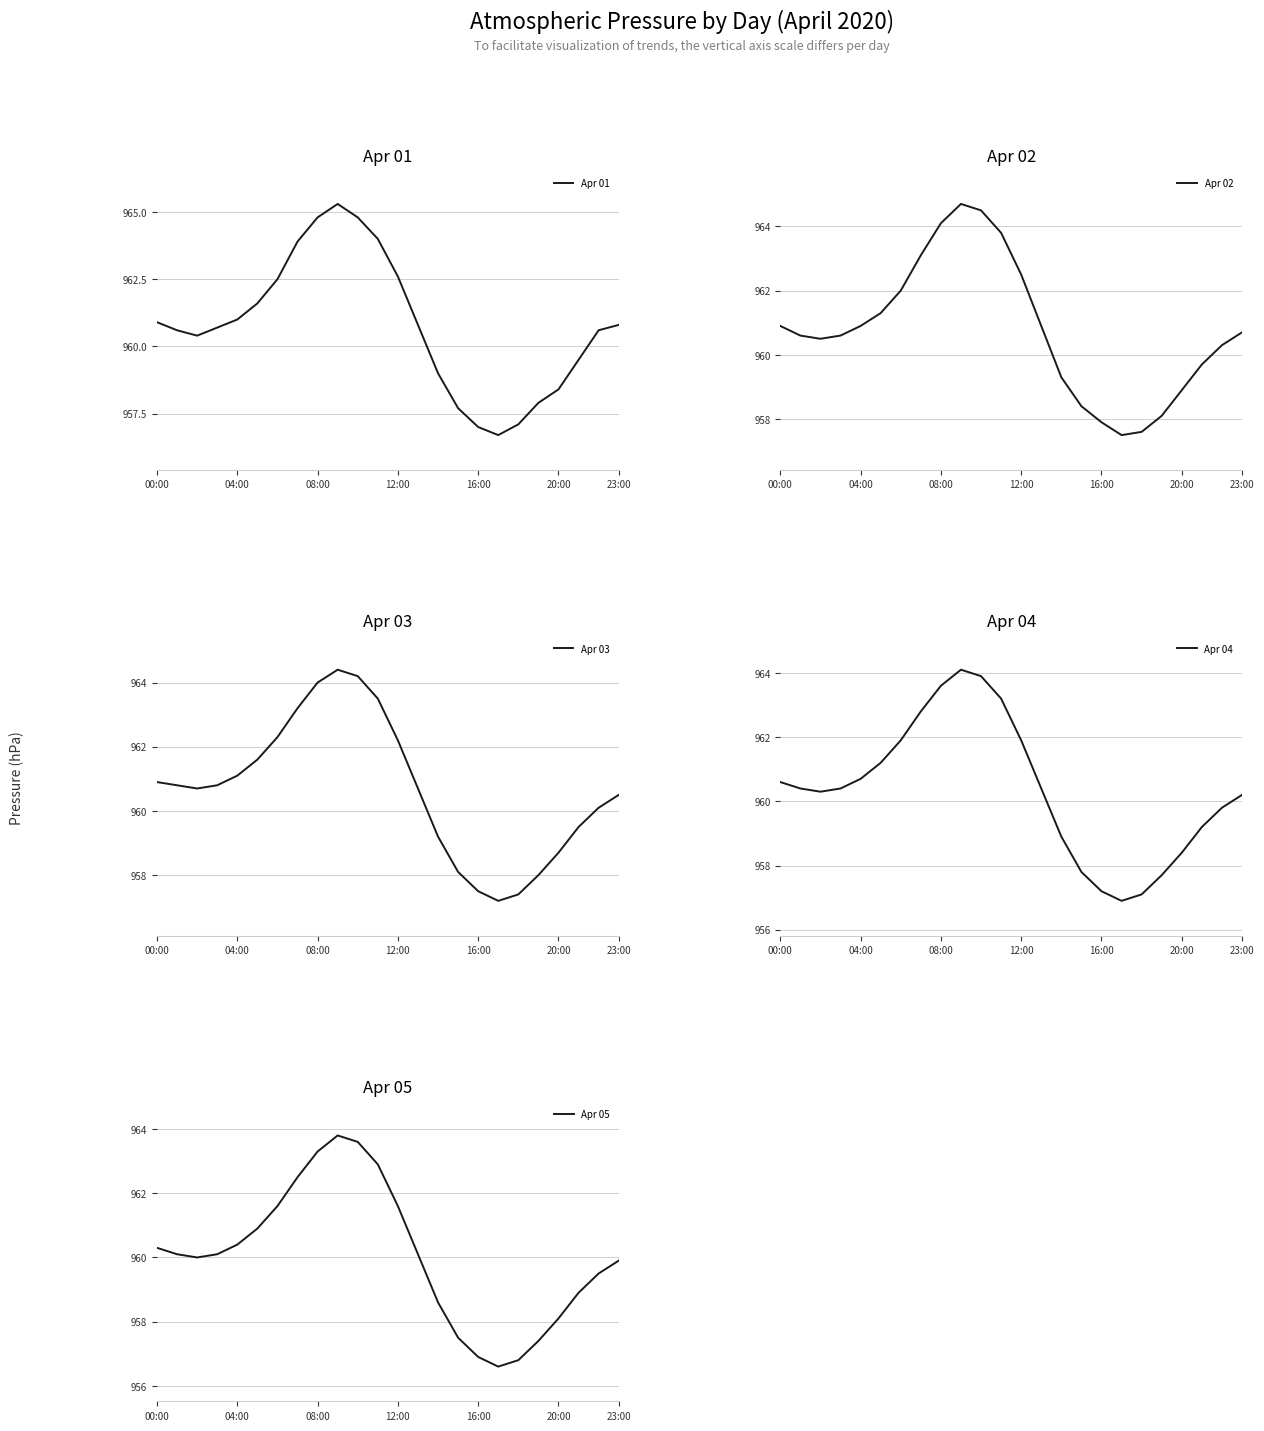

At which category is the sum across all series the highest?

9